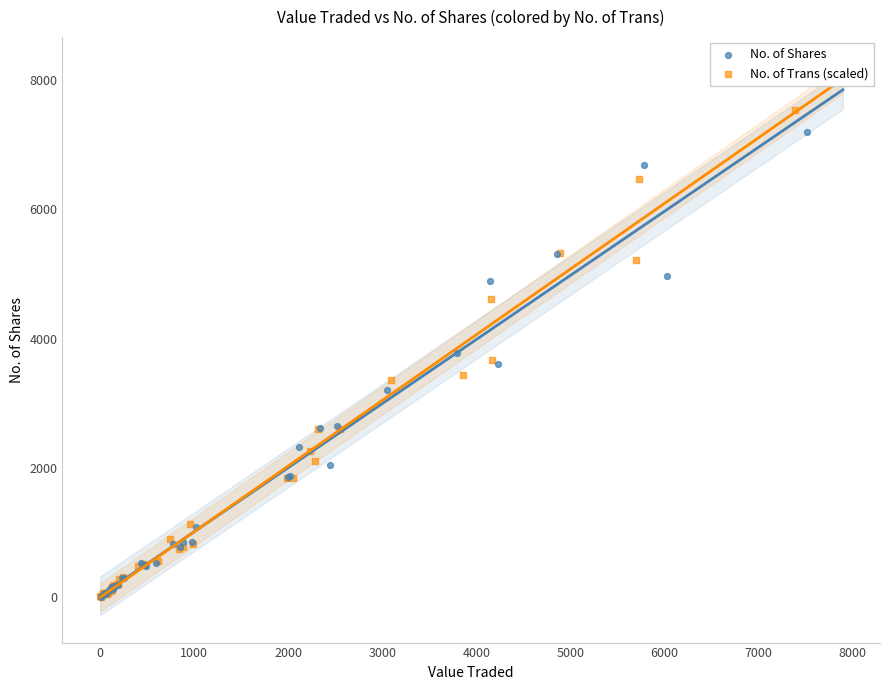

Which series has the widest spread of Y values?

No. of Trans (scaled)